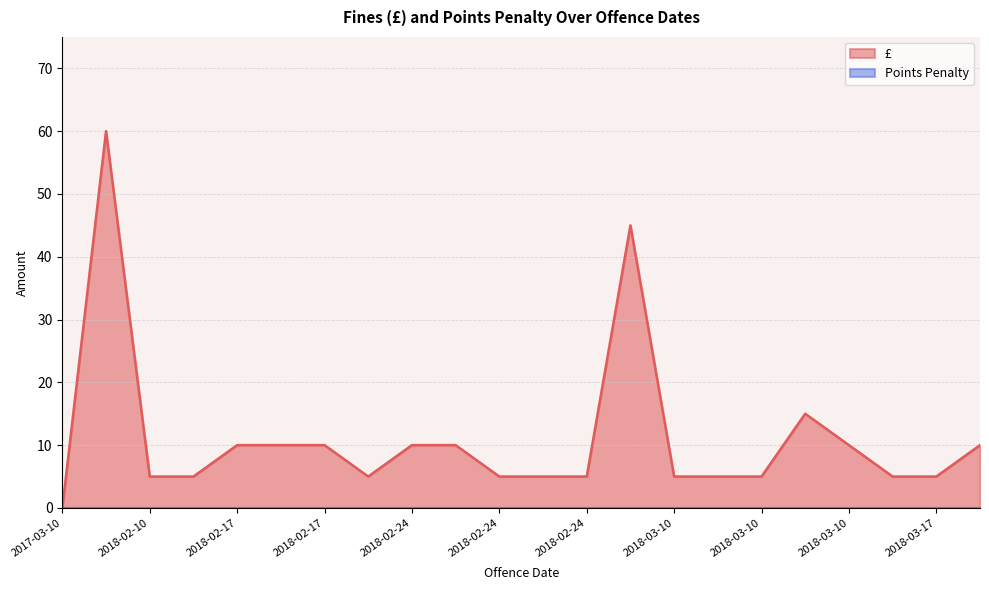

How many distinct data groups are displayed?

2